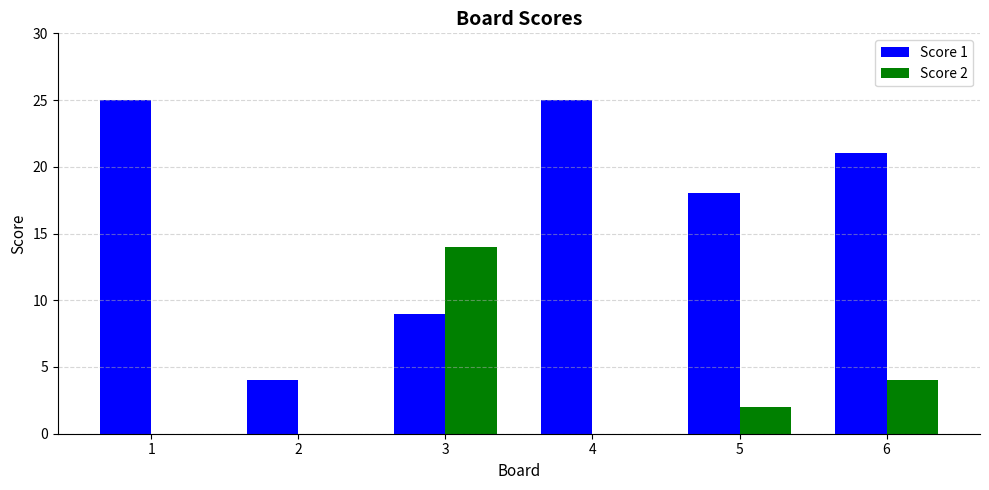

How many groups of bars are there?

6